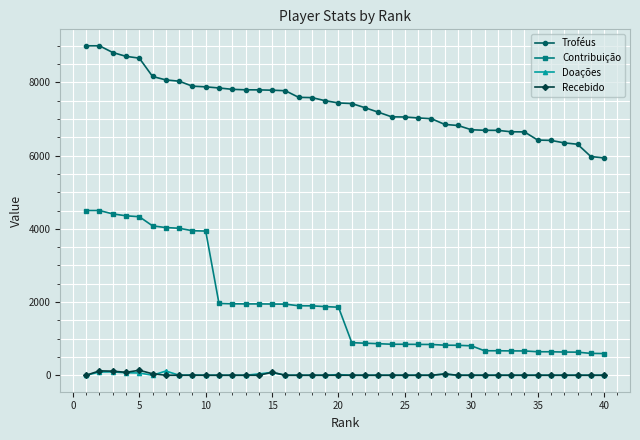

What is the minimum value for Contribuição?

593